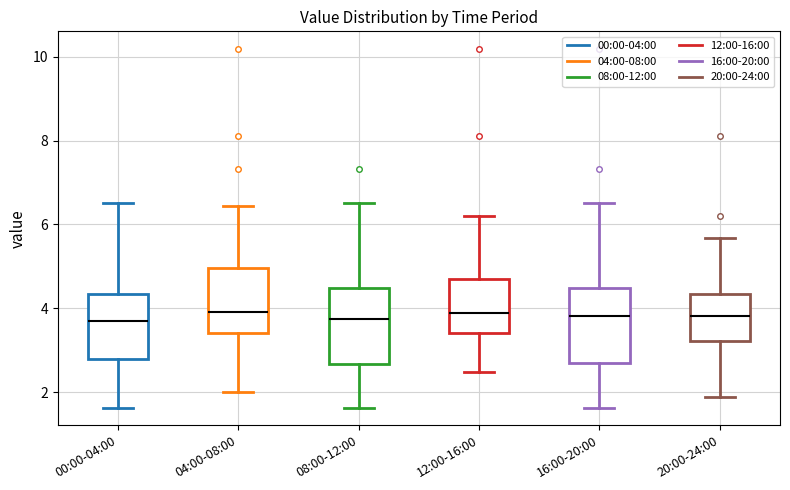

Reading left to right, transcribe this box plot: for each box, give where its median line is, the range the box spans, and where its two whiskers end, as read against the y-axis. The values are not printed on the chart, so give them approximately, as read against the axis.

00:00-04:00: median 3.6, box 2.8 to 4.4, whiskers 1.6 to 6.6
04:00-08:00: median 4.0, box 3.4 to 5.0, whiskers 2.0 to 6.4
08:00-12:00: median 3.8, box 2.6 to 4.4, whiskers 1.6 to 6.6
12:00-16:00: median 3.8, box 3.4 to 4.8, whiskers 2.4 to 6.2
16:00-20:00: median 3.8, box 2.8 to 4.4, whiskers 1.6 to 6.6
20:00-24:00: median 3.8, box 3.2 to 4.4, whiskers 1.8 to 5.6